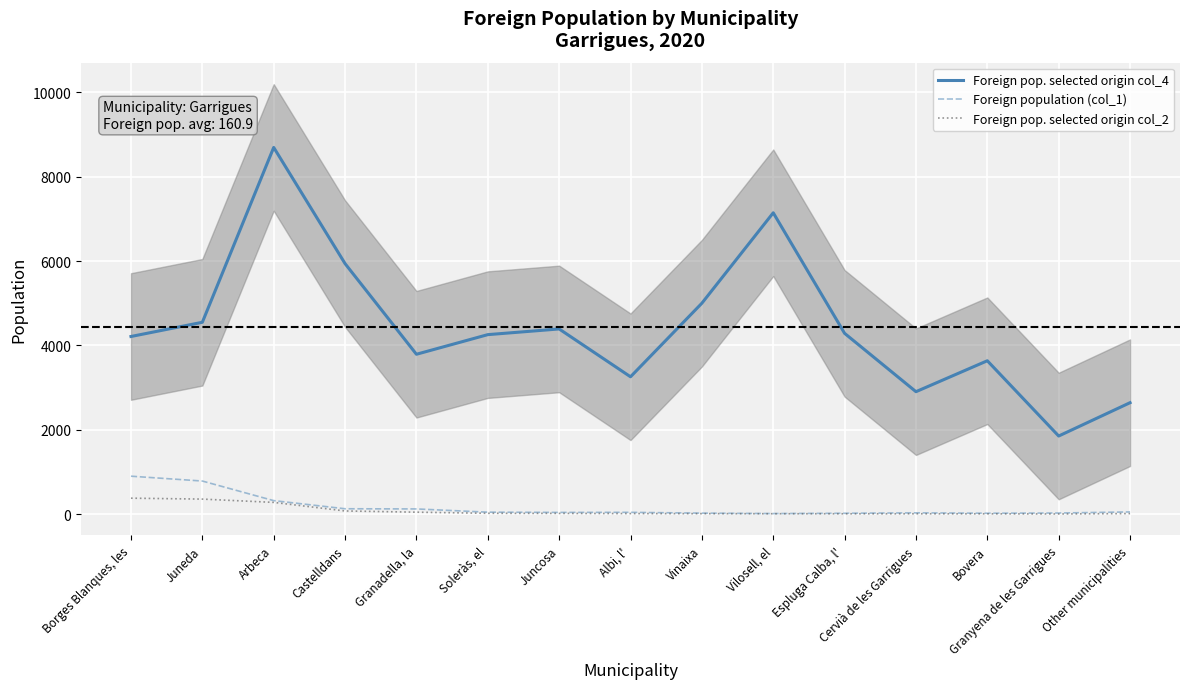

Which series has the widest spread of values?

Foreign pop. selected origin col_4